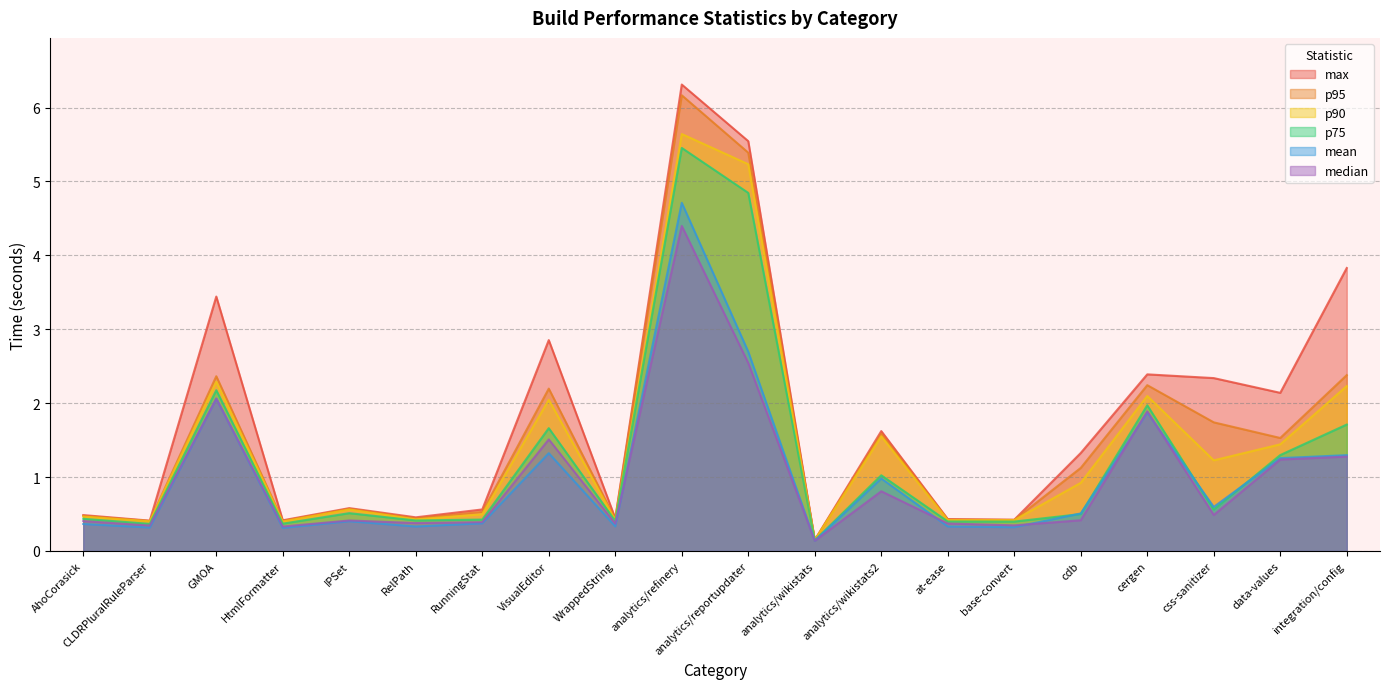

At which label is p90 closest to 2?

VisualEditor